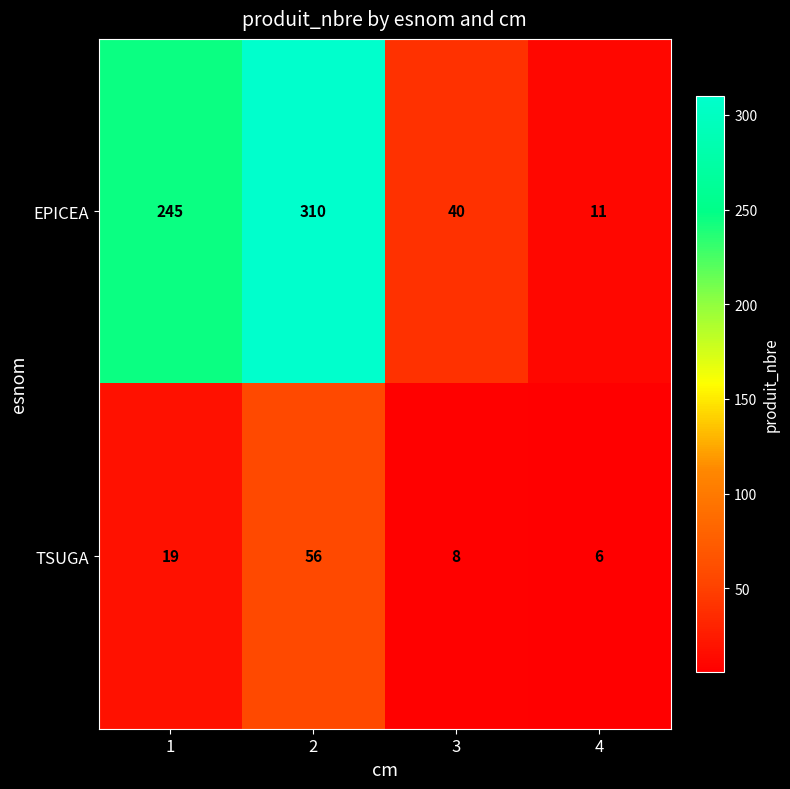

What is the sum of the EPICEA values at 2 and 4?

321